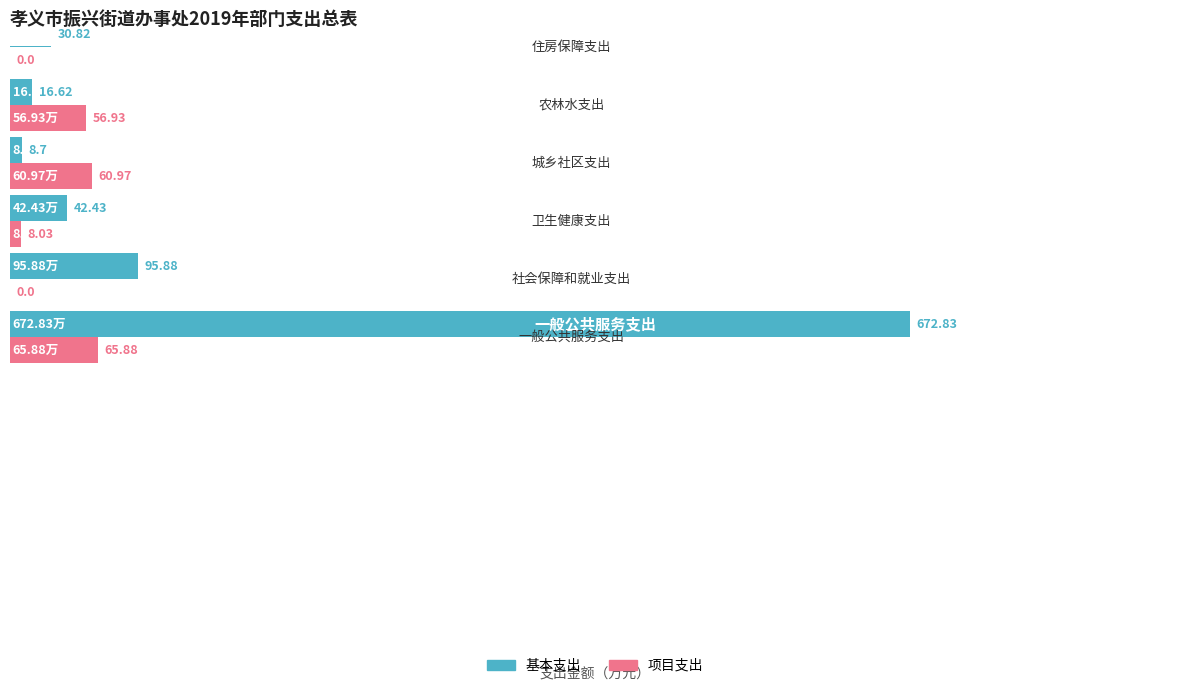

Which series has the widest spread of values?

基本支出